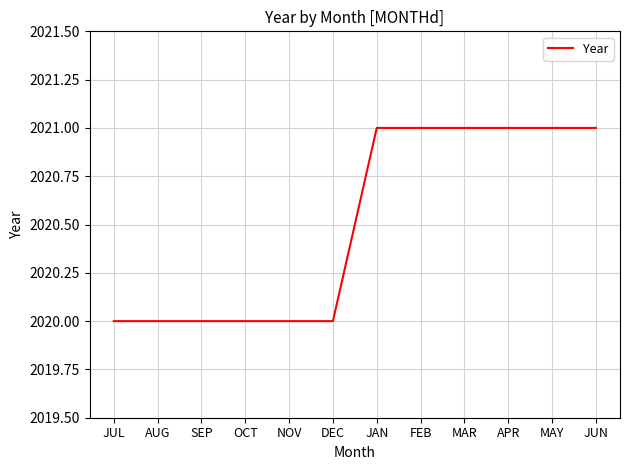

What is the change in value from JUL to JAN?

+1